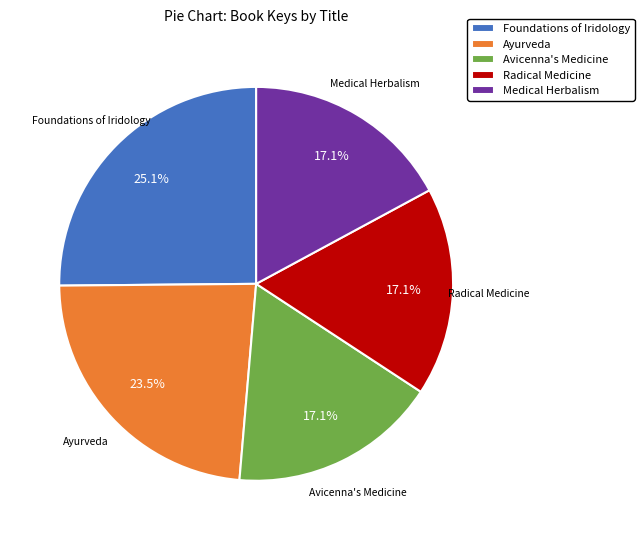

To the nearest percent, what is the average slice percentage?

20%